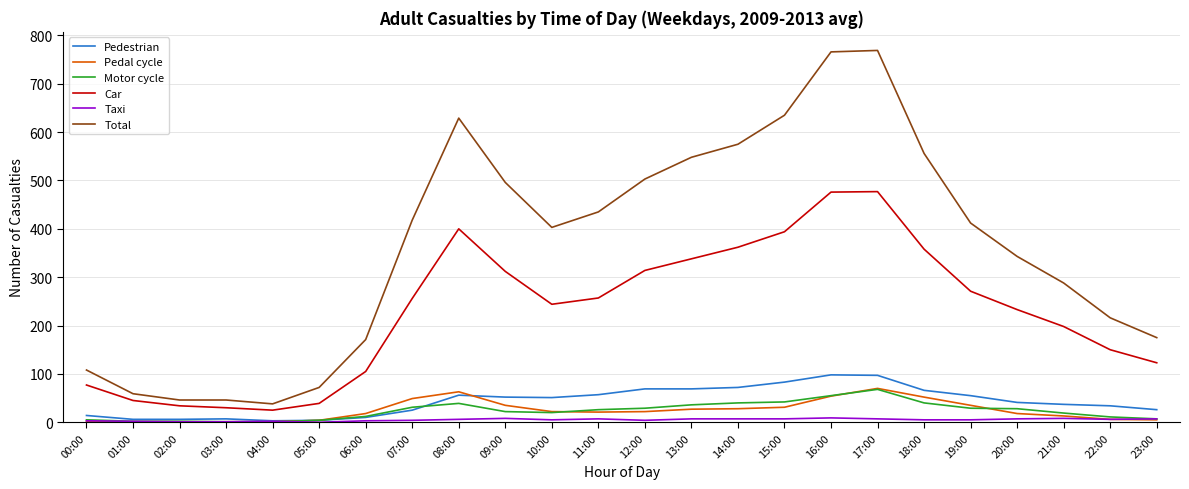

Which series has the largest range (max minus min)?

Total